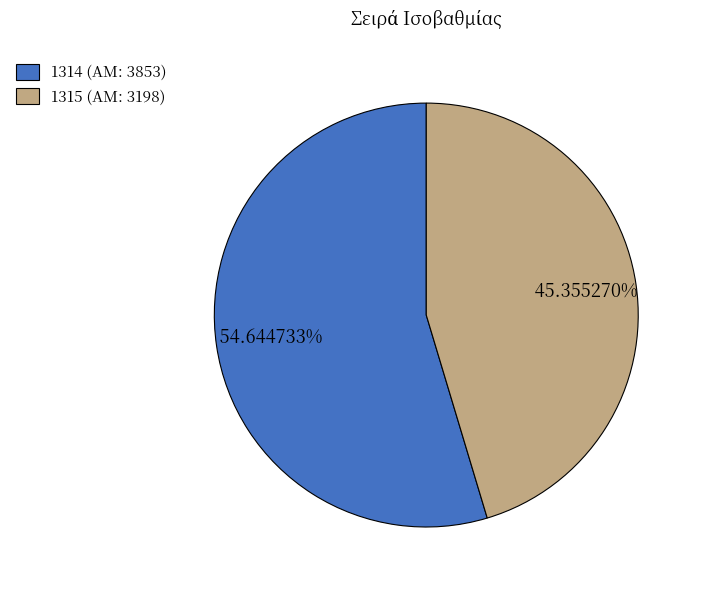

What percentage is the 1314 slice, to the nearest percent?

55%